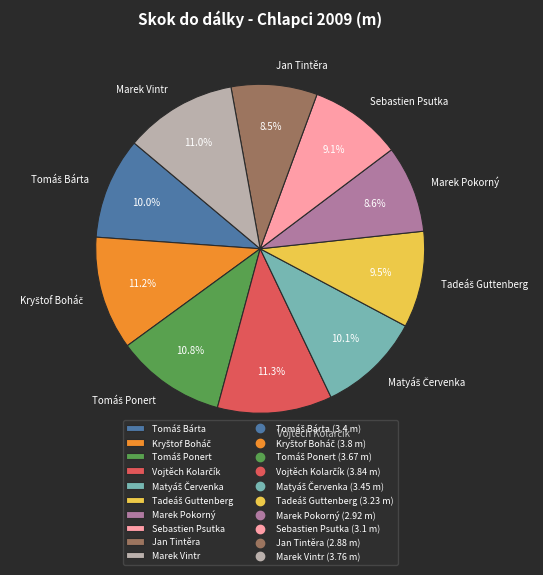

What portion of the pie excludes Jan Tintěra?

91.5%